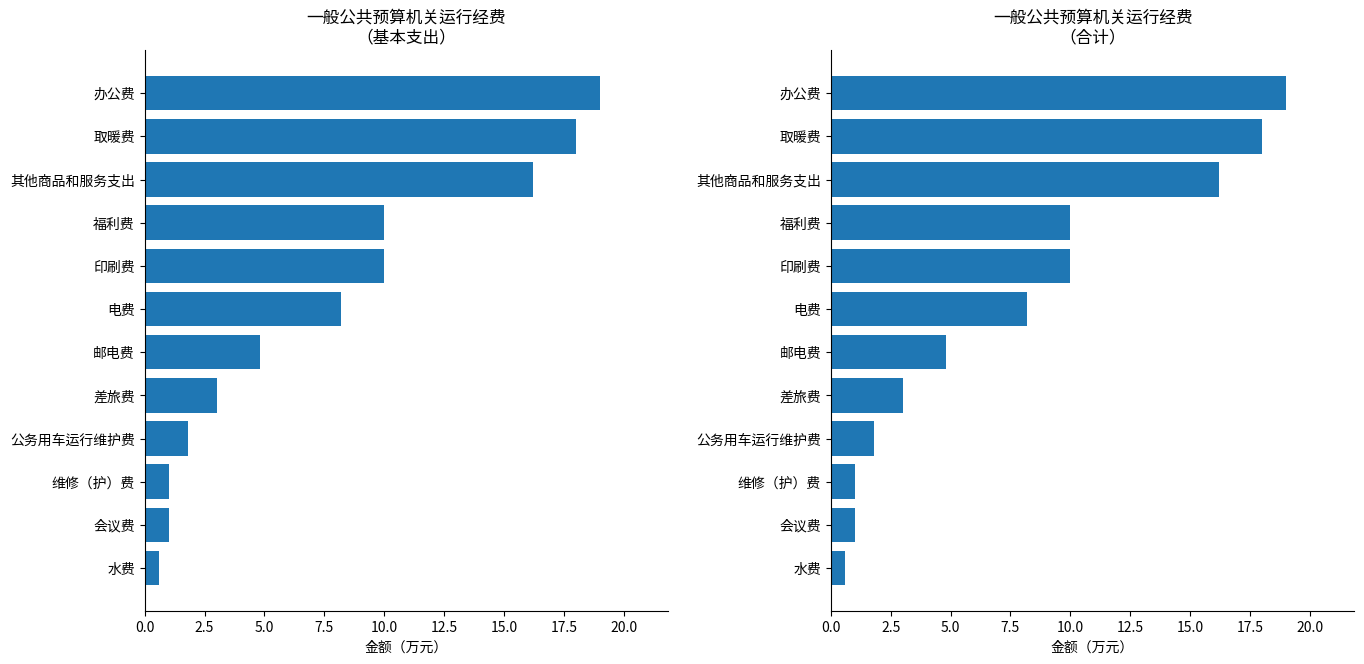

Reading left to right, list all the values displayed in this chart.

基本支出: 19.0	18.0	16.2	10.0	10.0	8.2	4.8	3.0	1.8	1.0	1.0	0.6
合计: 19.0	18.0	16.2	10.0	10.0	8.2	4.8	3.0	1.8	1.0	1.0	0.6